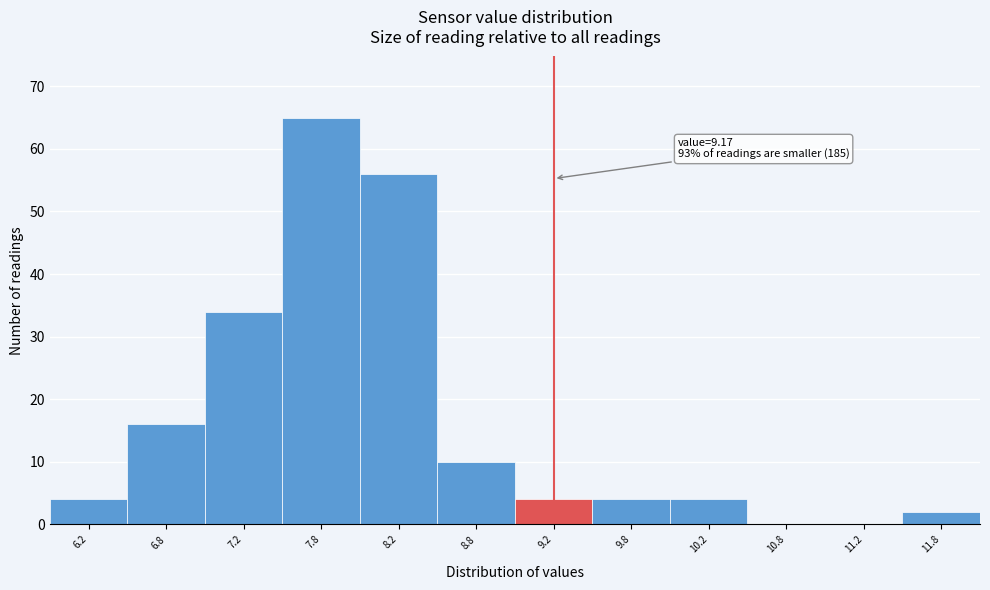

Over which range of the x-axis is the bar tallest?

7.5 to 8.0